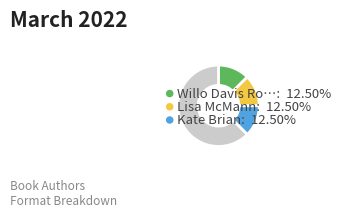

Is there a majority slice in this chart?

Yes